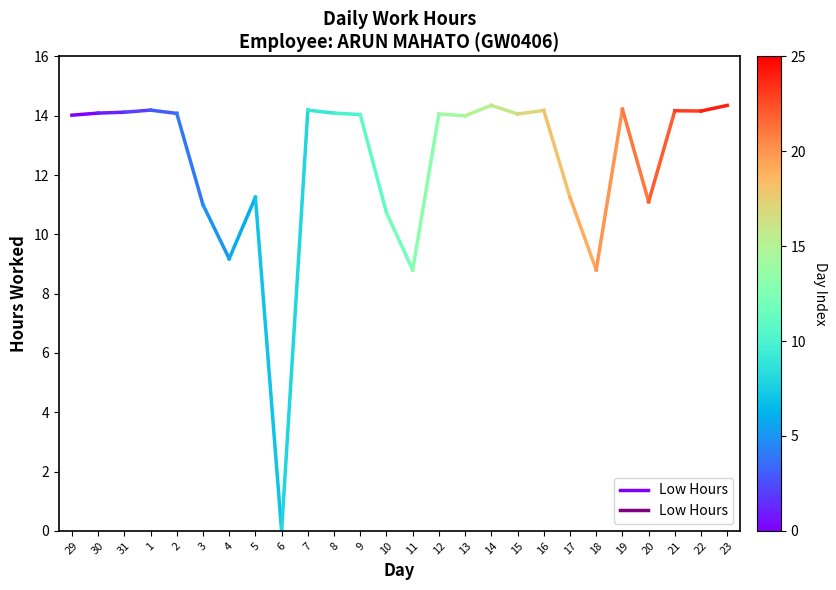

Between 30 and 29, which is larger?

30